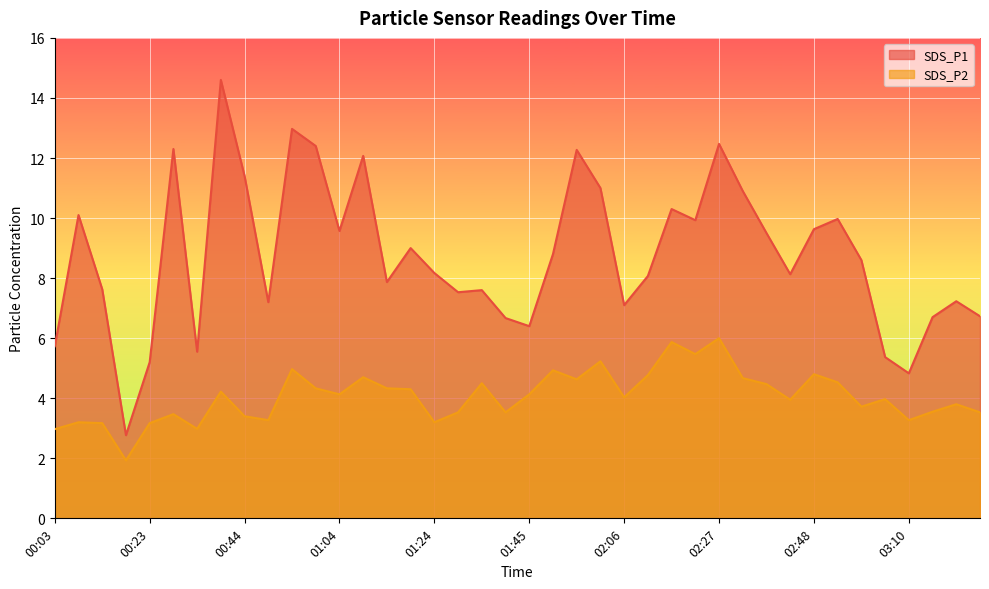

Which series has the largest range (max minus min)?

SDS_P1